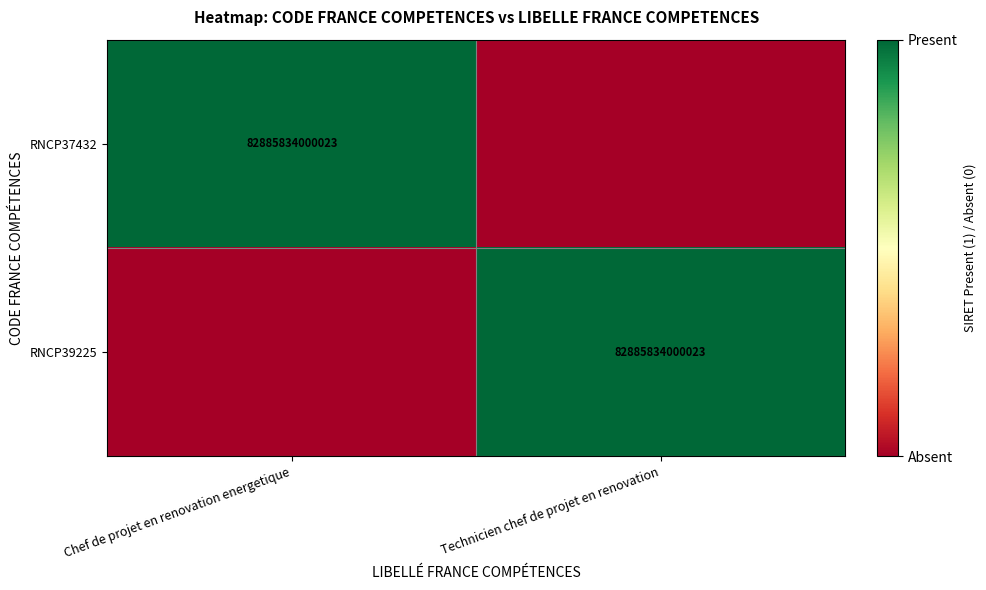

At how many categories does at least one series exceed 0?

2